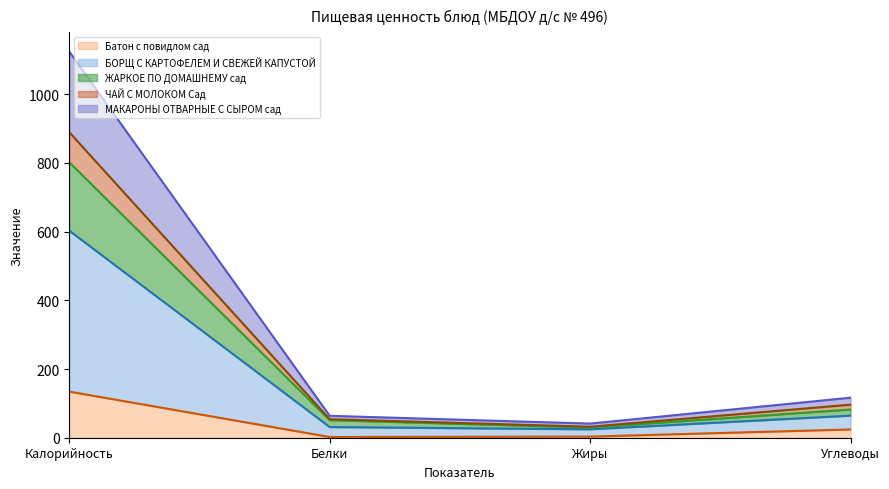

At which category does БОРЩ С КАРТОФЕЛЕМ И СВЕЖЕЙ КАПУСТОЙ reach its first local valley?

Жиры